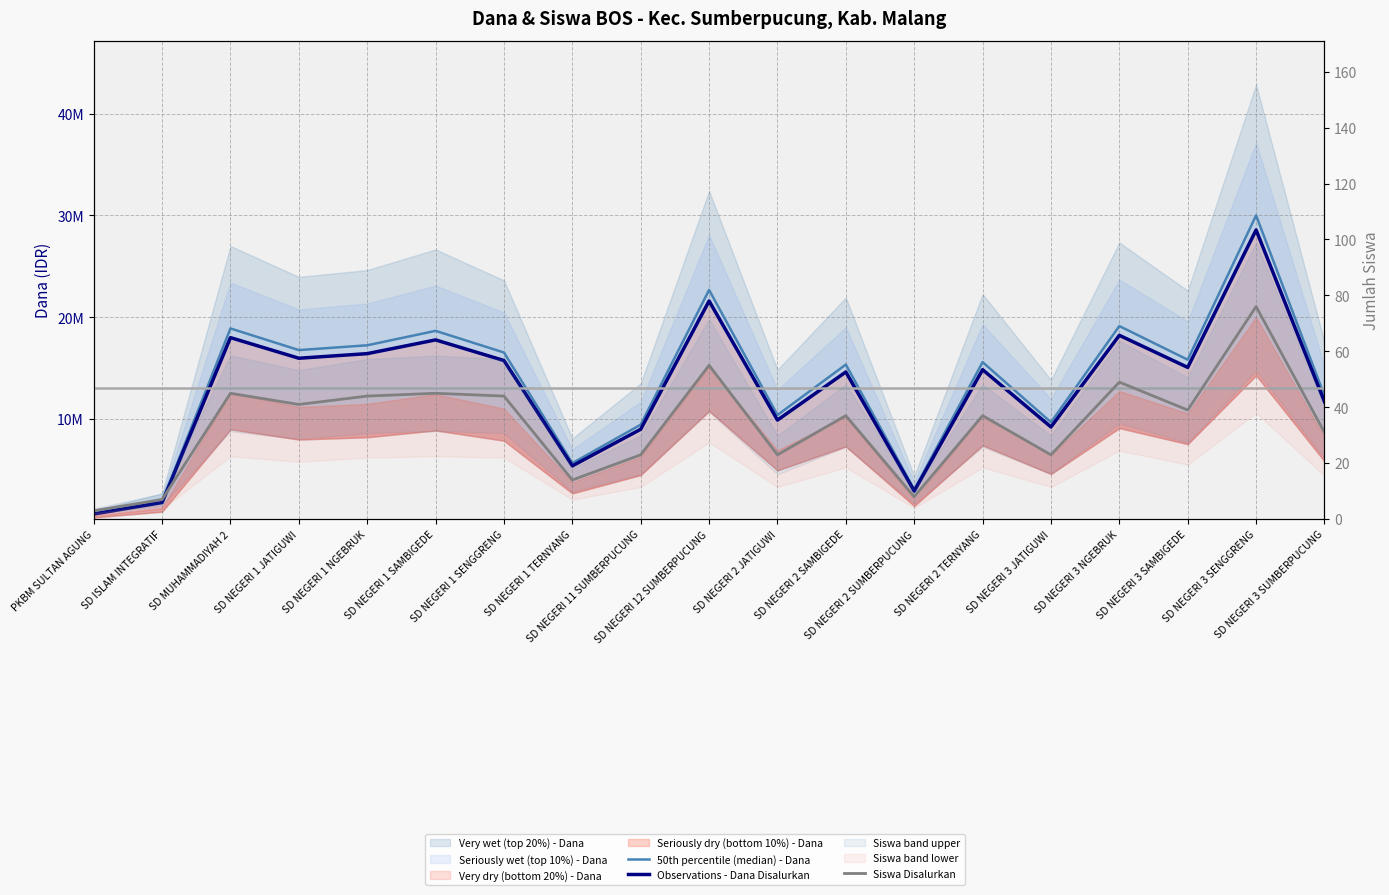

Reading left to right, transcribe all the data shown in this chart.

50th percentile (median) - Dana: 708750	1890000	18900000	16773750	17246250	18663750	16537500	5670000	9450000	22680000	10395000	15356250	3071250	15592500	9686250	19136250	15828750	30003750	12285000
Observations - Dana Disalurkan: 675000	1800000	18000000	15975000	16425000	17775000	15750000	5400000	9000000	21600000	9900000	14625000	2925000	14850000	9225000	18225000	15075000	28575000	11700000
Siswa Disalurkan: 3	7	45	41	44	45	44	14	23	55	23	37	8	37	23	49	39	76	31